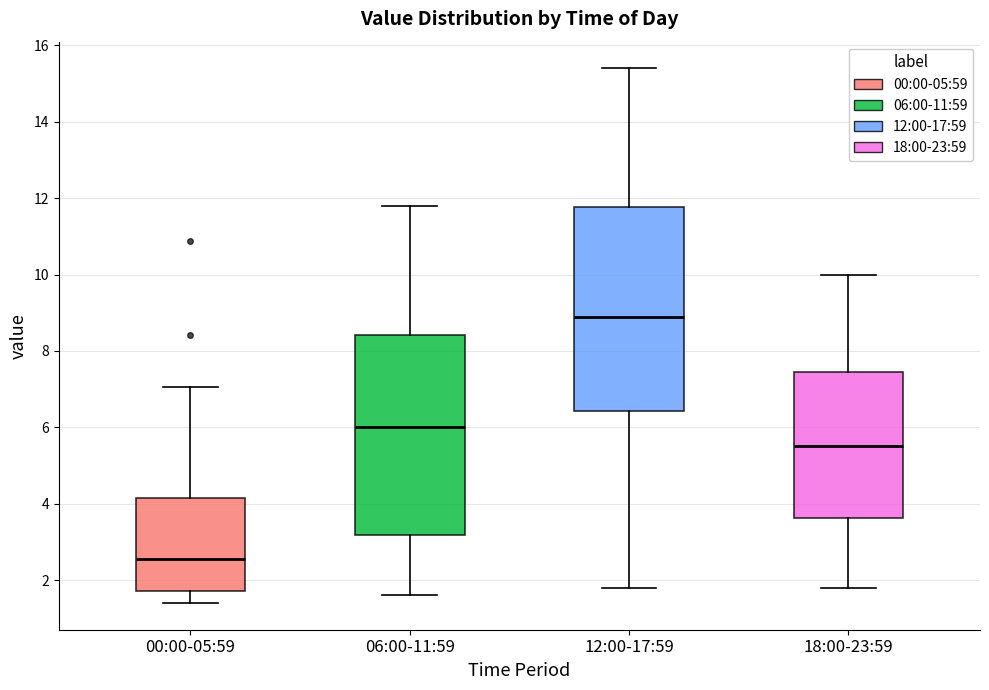

Reading left to right, transcribe this box plot: for each box, give where its median line is, the range the box spans, and where its two whiskers end, as read against the y-axis. The values are not printed on the chart, so give them approximately, as read against the axis.

00:00-05:59: median 2.6, box 1.8 to 4.2, whiskers 1.4 to 7.0
06:00-11:59: median 6.0, box 3.2 to 8.4, whiskers 1.6 to 11.8
12:00-17:59: median 9.0, box 6.4 to 11.8, whiskers 1.8 to 15.4
18:00-23:59: median 5.6, box 3.6 to 7.4, whiskers 1.8 to 10.0